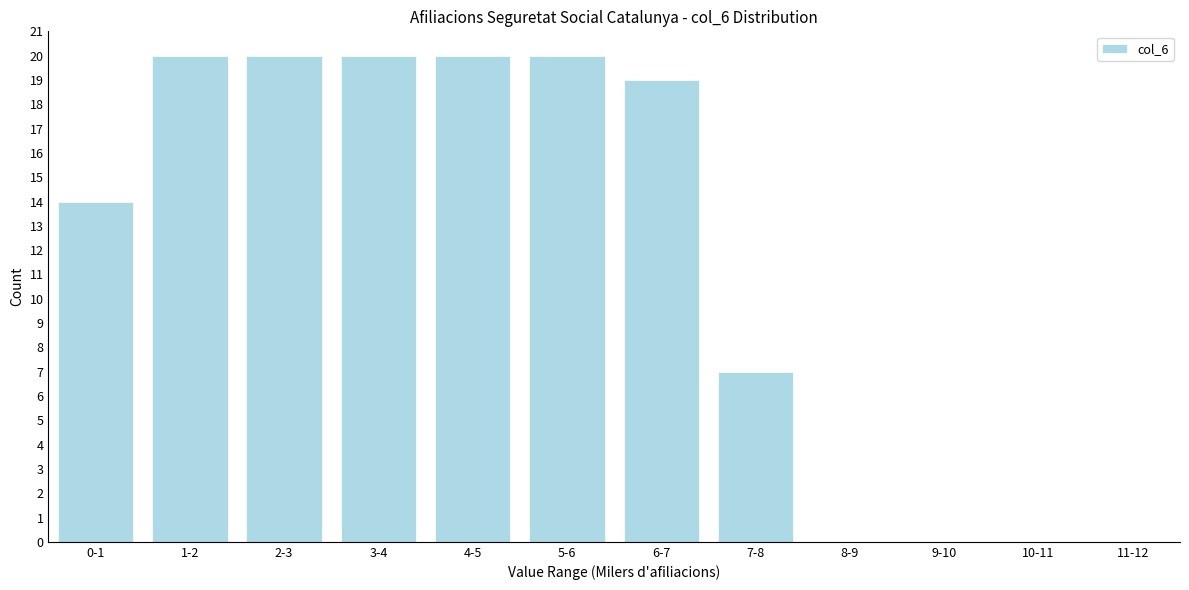

Reading left to right, transcribe all the data shown in this chart.

0-1=14	1-2=20	2-3=20	3-4=20	4-5=20	5-6=20	6-7=19	7-8=7	8-9=0	9-10=0	10-11=0	11-12=0